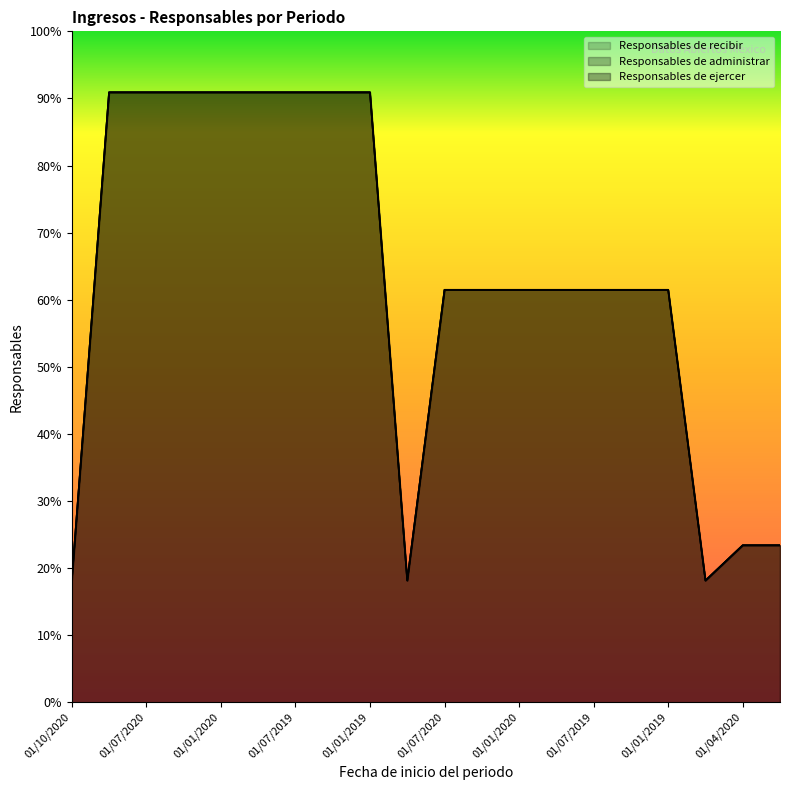

Where is the first local minimum for Responsables de administrar?

01/04/2019